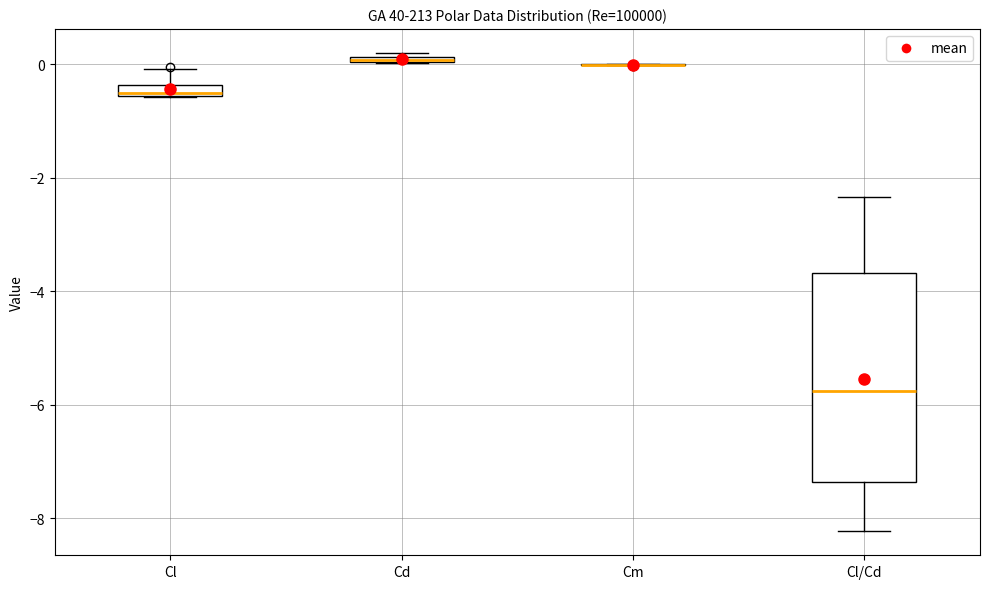

Where does the lower whisker of the box for Cl/Cd end on the y-axis? The values are not printed on the chart, so give them approximately, as read against the axis.

-8.2